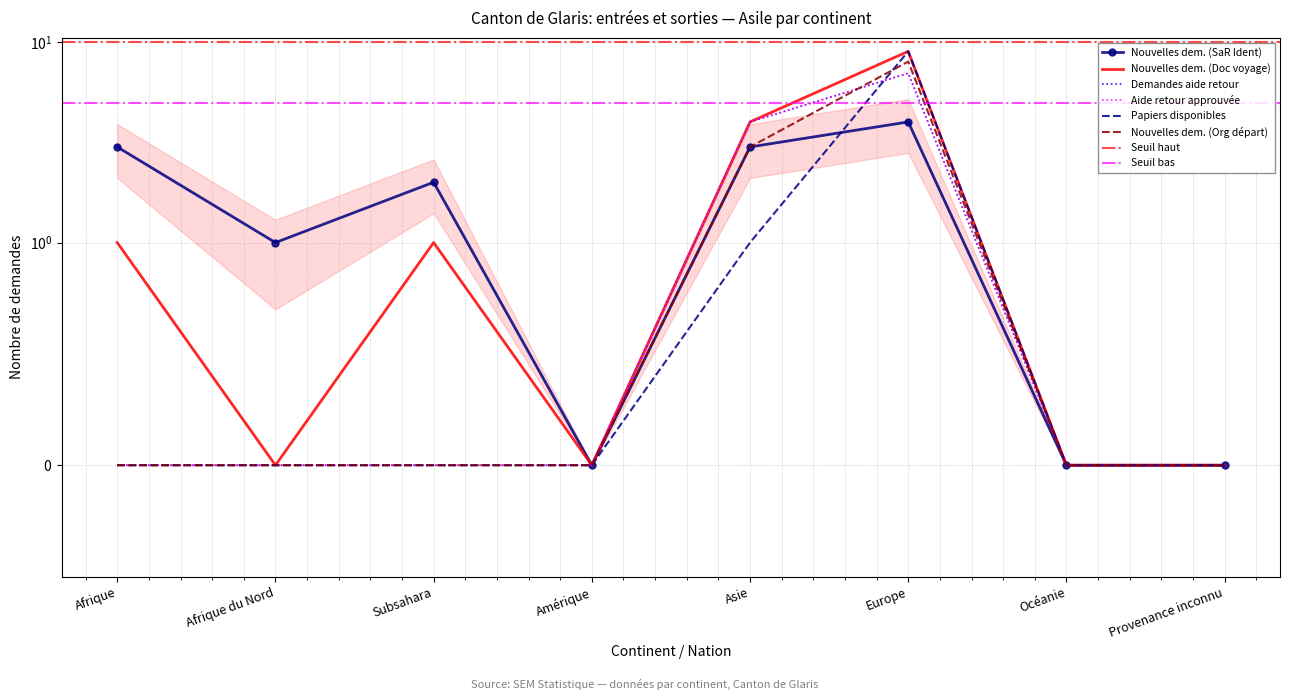

Reading left to right, extract all data points from this chart.

Nouvelles dem. (SaR Ident): 3	1	2	0	3	4	0	0
Nouvelles dem. (Doc voyage): 1	0	1	0	4	9	0	0
Demandes aide retour: 0	0	0	0	4	7	0	0
Aide retour approuvée: 0	0	0	0	4	7	0	0
Papiers disponibles: 0	0	0	0	1	9	0	0
Nouvelles dem. (Org départ): 0	0	0	0	3	8	0	0